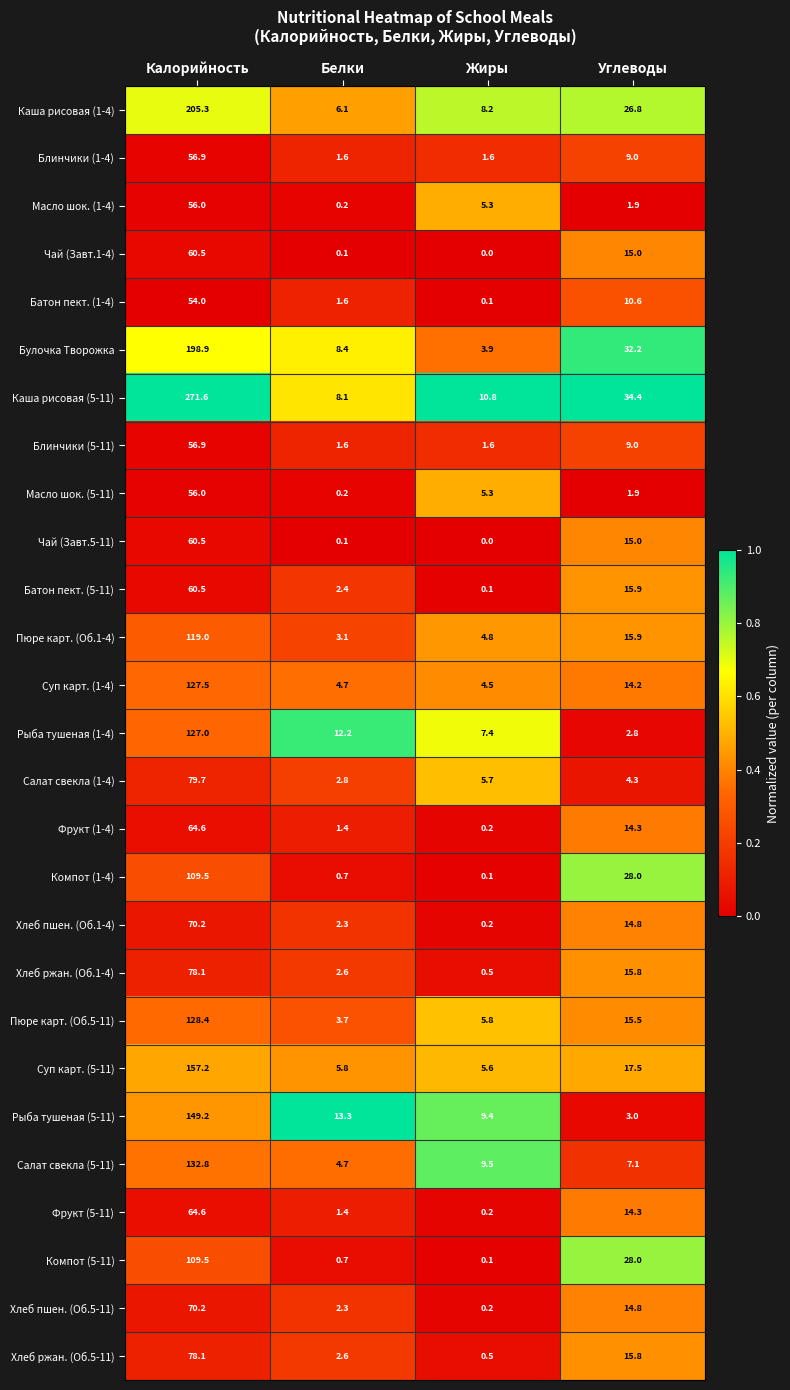

Is it true that Батон пект. (5-11) equals 60.5 at Калорийность?

True